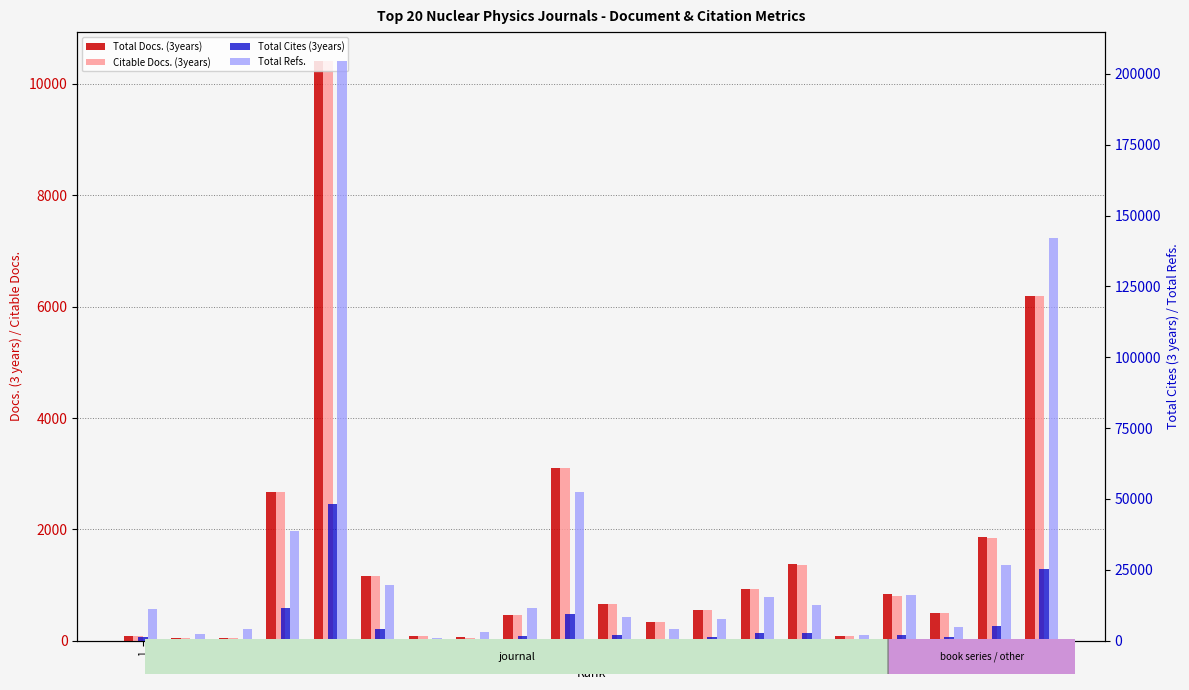

What is the total value across all series at 8?

3541